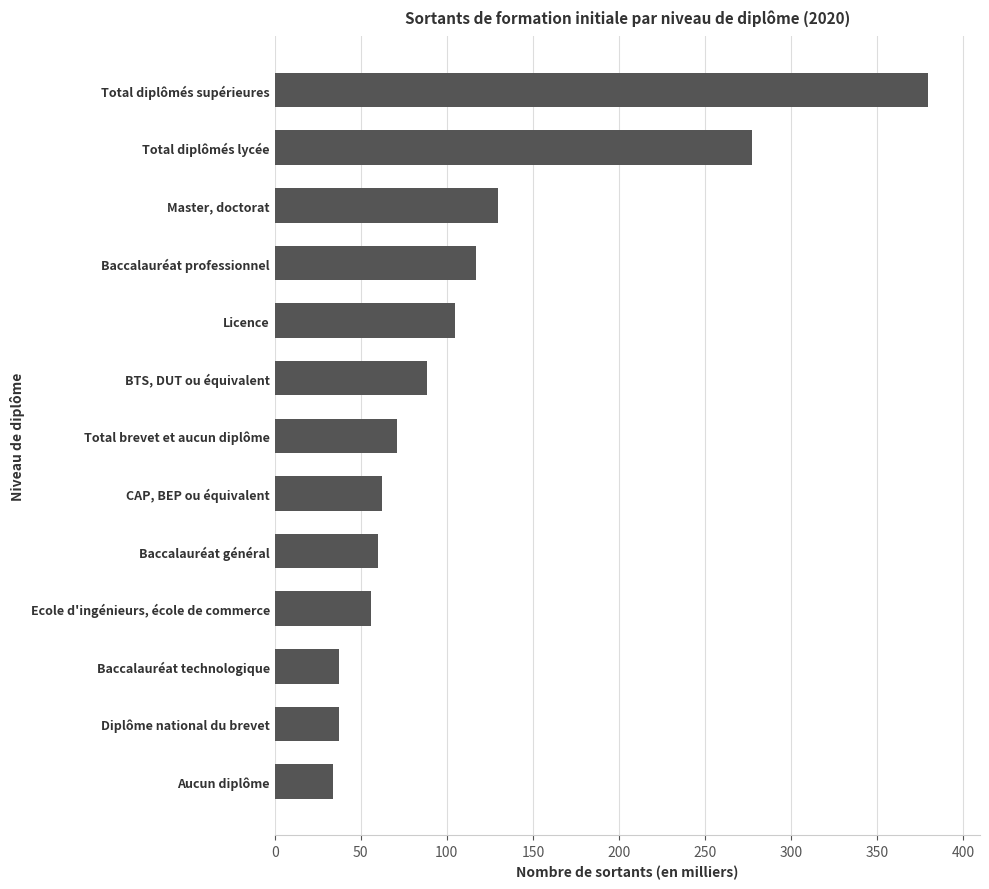

What is the greatest value displayed?

379.4